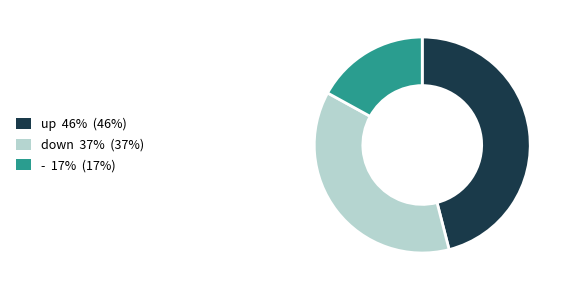

How many segments does this pie chart have?

3